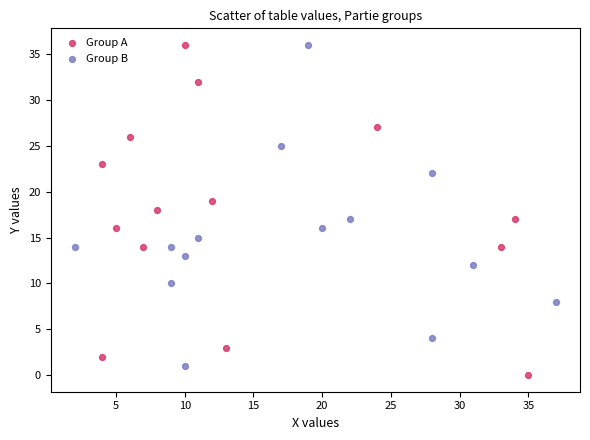

What are all the series names shown in the legend?

Group A, Group B